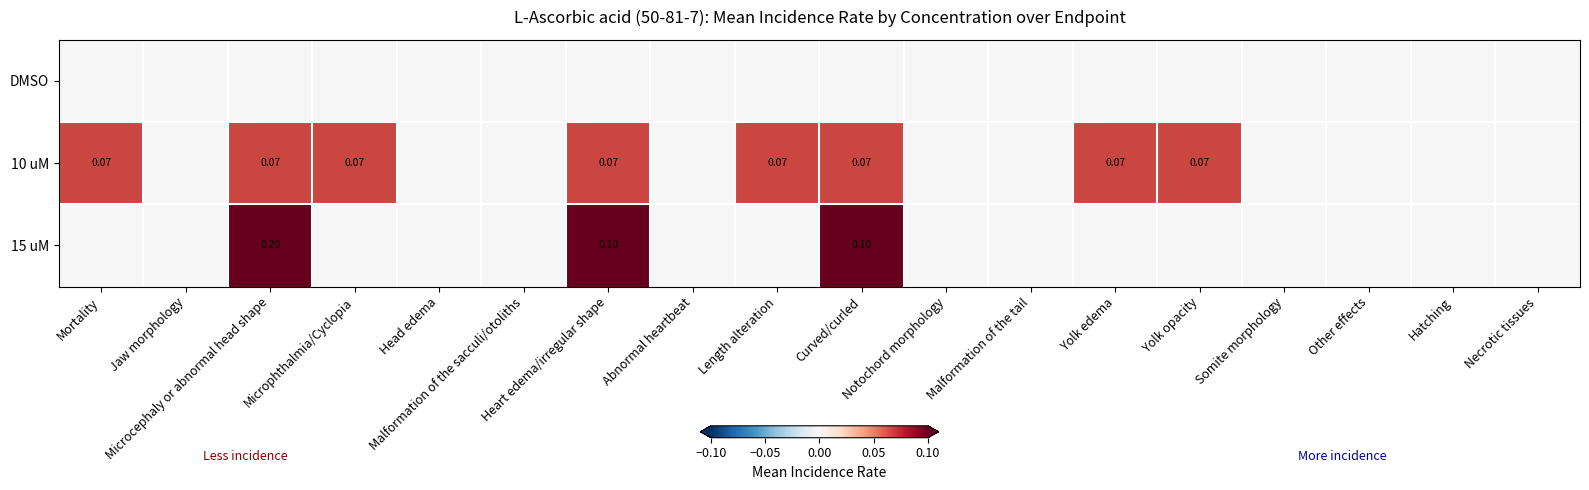

Rank the categories by DMSO value from lowest to highest.

Mortality, Jaw morphology, Microcephaly or abnormal head shape, Microphthalmia/Cyclopia, Head edema, Malformation of the sacculi/otoliths, Heart edema/irregular shape, Abnormal heartbeat, Length alteration, Curved/curled, Notochord morphology, Malformation of the tail, Yolk edema, Yolk opacity, Somite morphology, Other effects, Hatching, Necrotic tissues